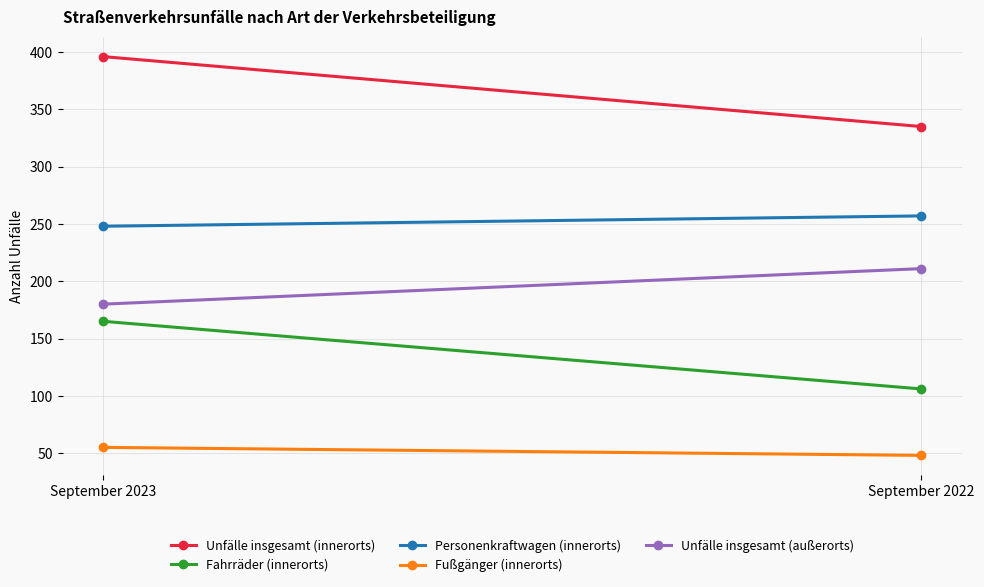

What is the difference between the maximum and minimum values in the Unfälle insgesamt (innerorts) series?

61